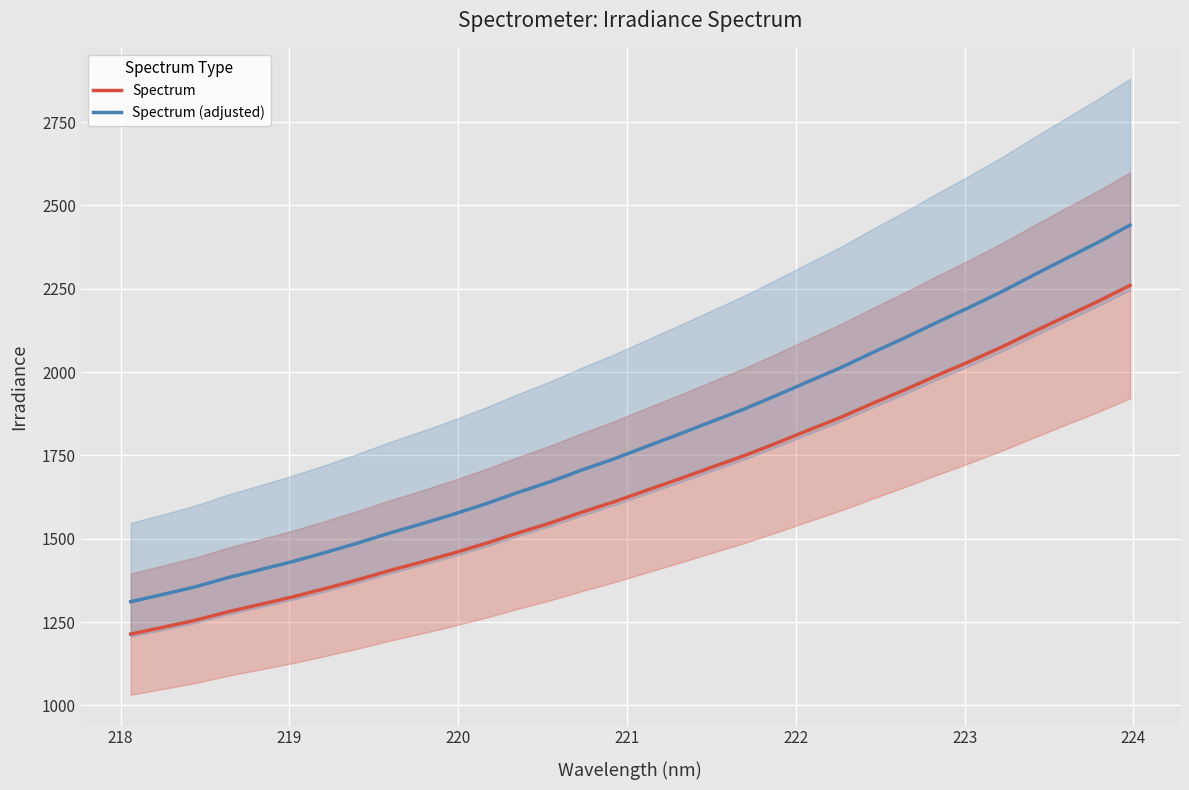

Reading left to right, transcribe all the data shown in this chart.

Spectrum: 1213.9	1234.2	1255.2	1280.5	1302.6	1325.0	1349.8	1375.9	1403.9	1429.7	1456.8	1485.8	1517.2	1547.1	1580.2	1611.3	1645.5	1679.1	1714.0	1748.4	1786.0	1825.2	1863.5	1905.8	1946.8	1989.7	2031.2	2074.5	2121.1	2166.7	2211.9	2260.2
Spectrum (adjusted): 1311.0	1333.0	1355.6	1382.9	1406.9	1431.0	1457.8	1485.9	1516.2	1544.1	1573.3	1604.7	1638.6	1670.9	1706.7	1740.2	1777.2	1813.5	1851.2	1888.3	1928.9	1971.2	2012.6	2058.3	2102.5	2148.8	2193.7	2240.5	2290.8	2340.1	2388.9	2441.0